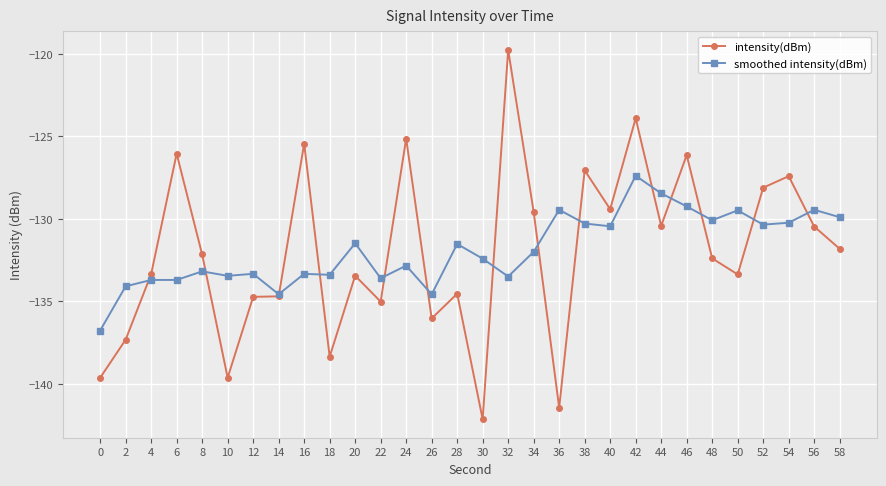

True or false: intensity(dBm) has more than 0 points higher than both neighbors.

True